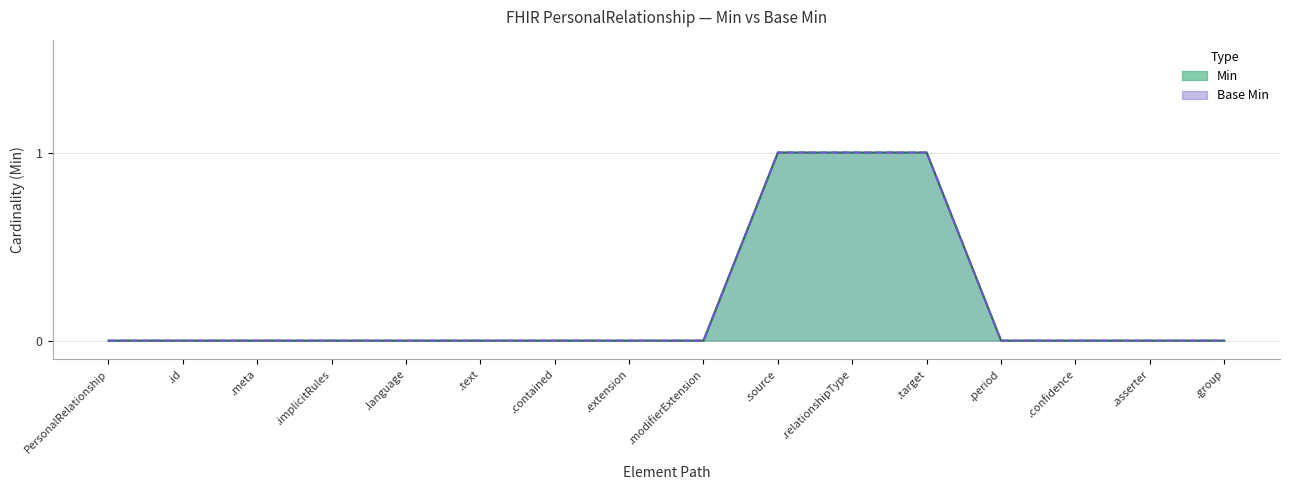

Is the value of Base Min at .asserter greater than the value of Min at .group?

No